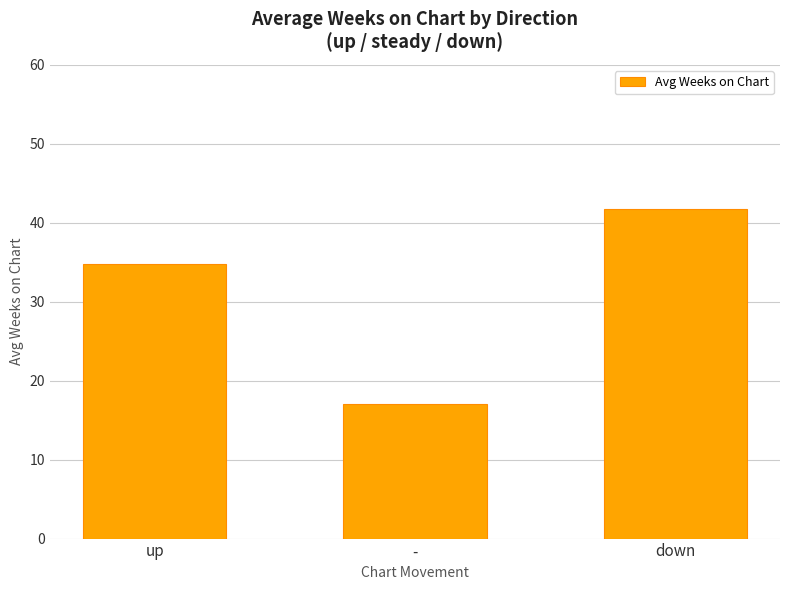

Count the number of categories in the chart.

3